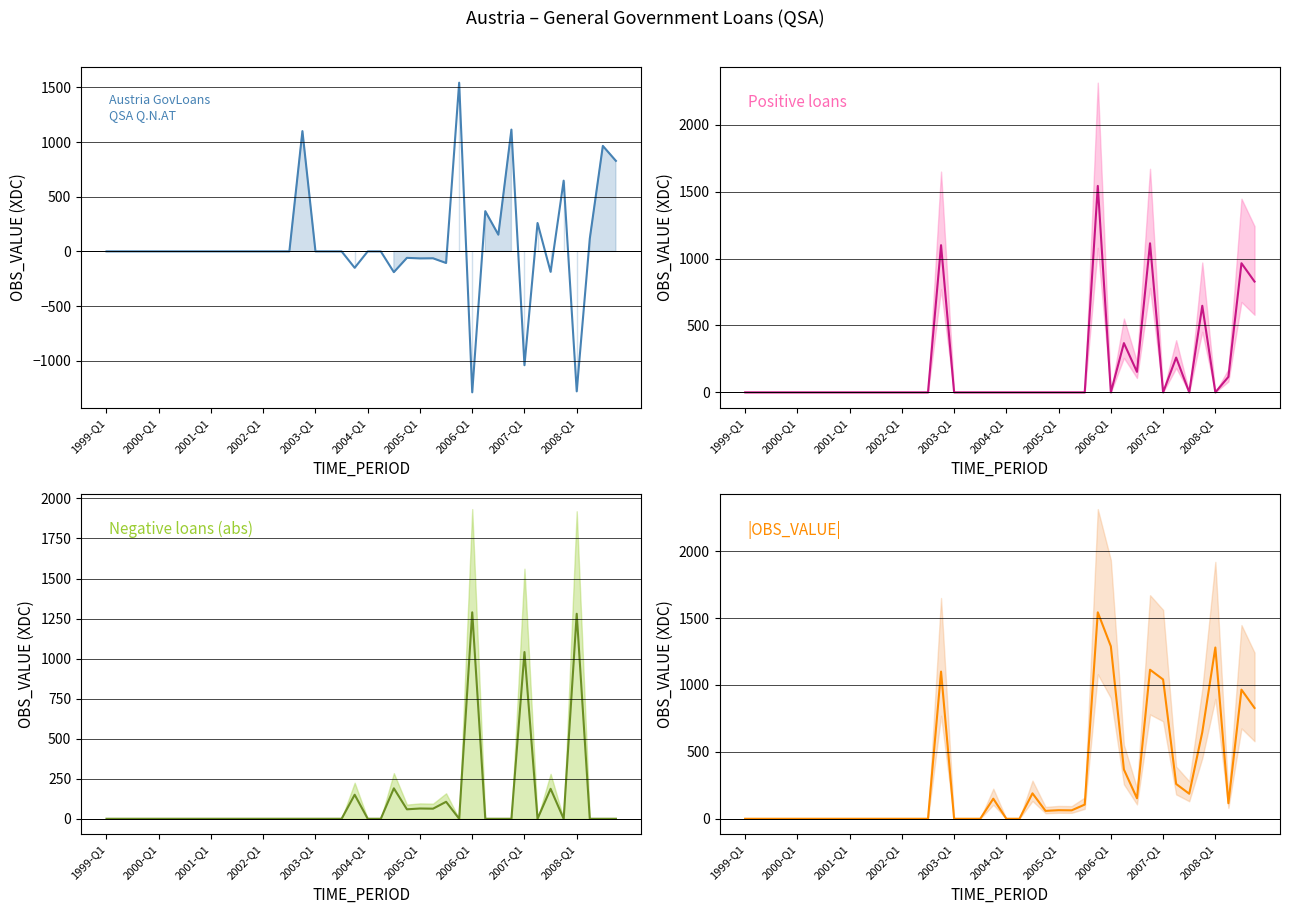

True or false: |OBS_VALUE| and OBS_VALUE cross at least once.

False